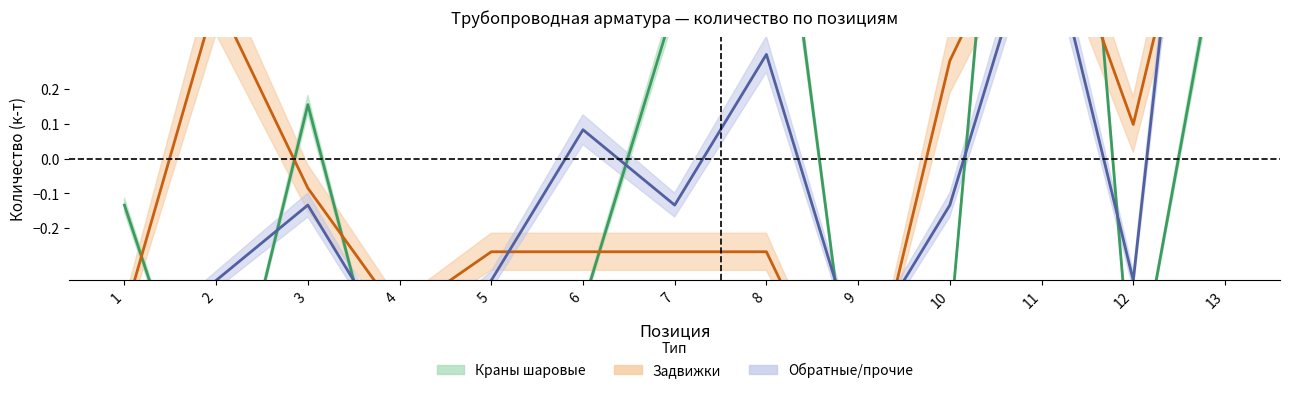

What is the value of the Задвижки (quantity) point at the 2nd from the left?

0.5